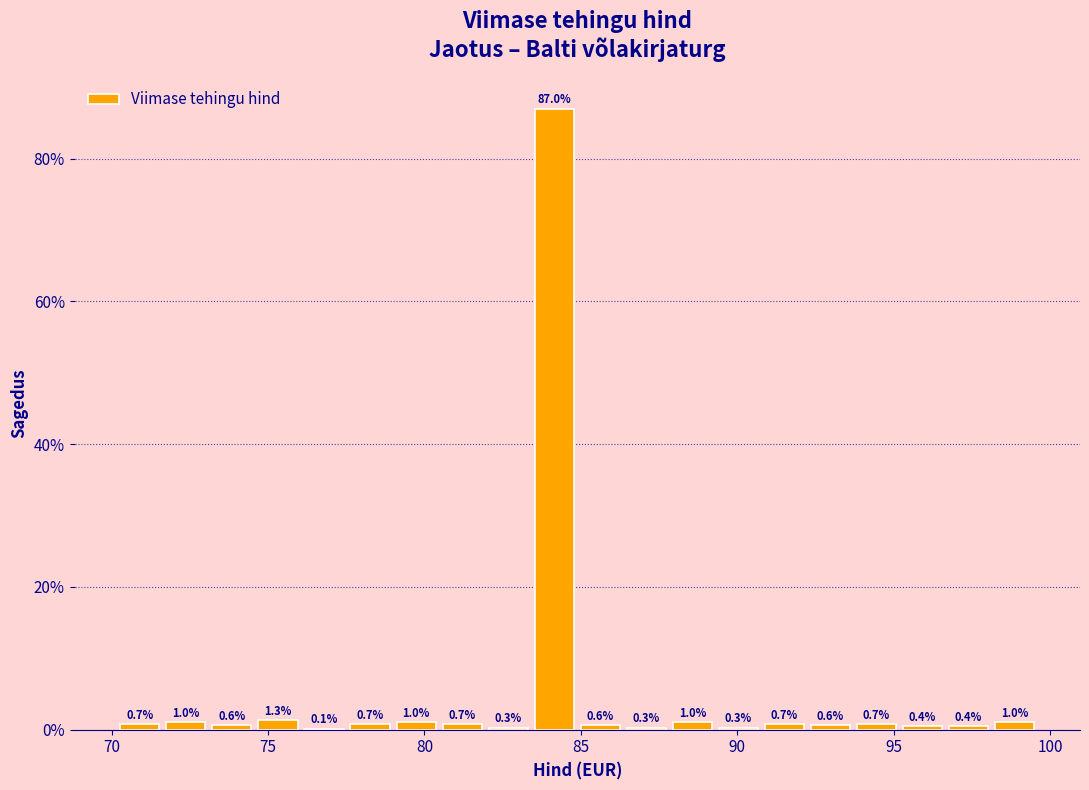

Around what value on the x-axis is the tallest bar? Give the approximate position of its centre, as read against the axis.

84.0